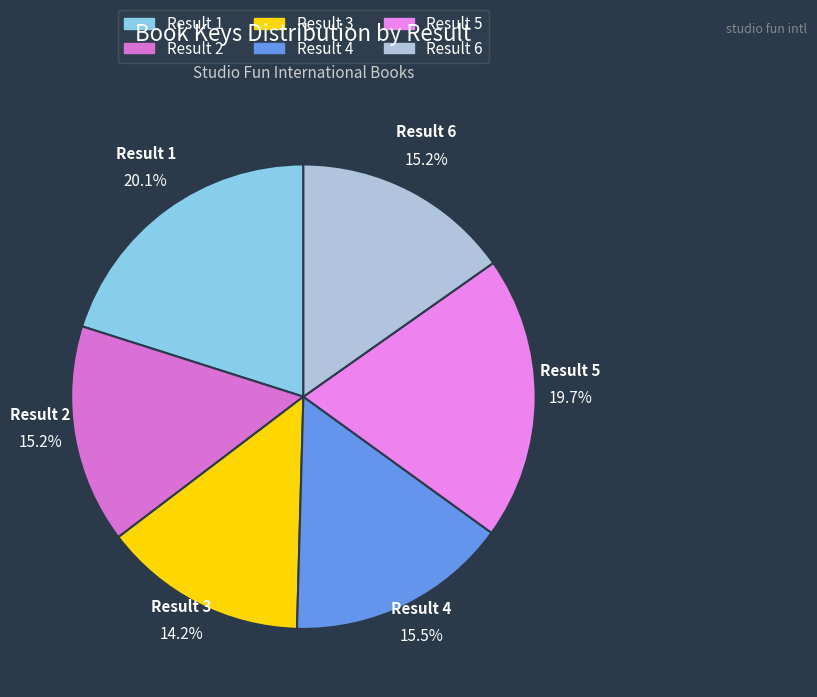

Which category has the smallest portion of the pie?

3